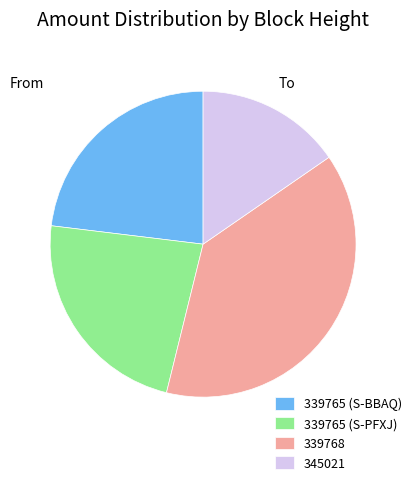

Is it true that 345021 is 15% of the pie?

True